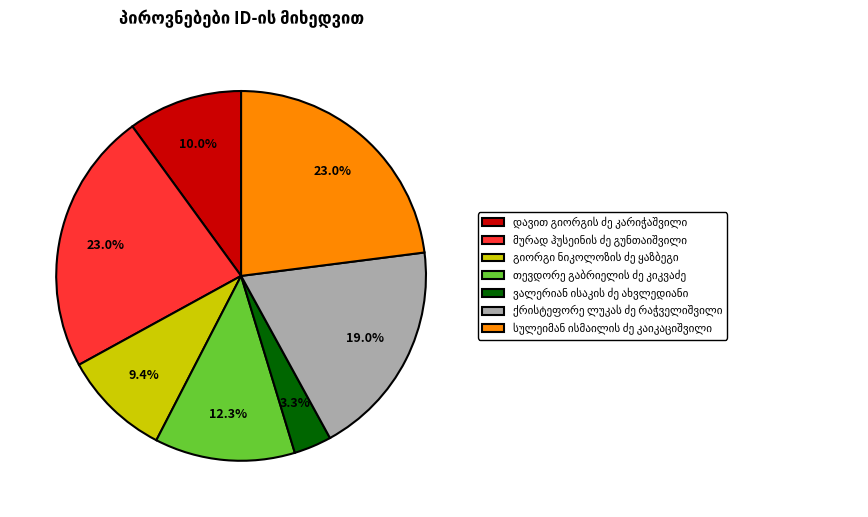

Is there any slice that represents more than half of the pie?

No